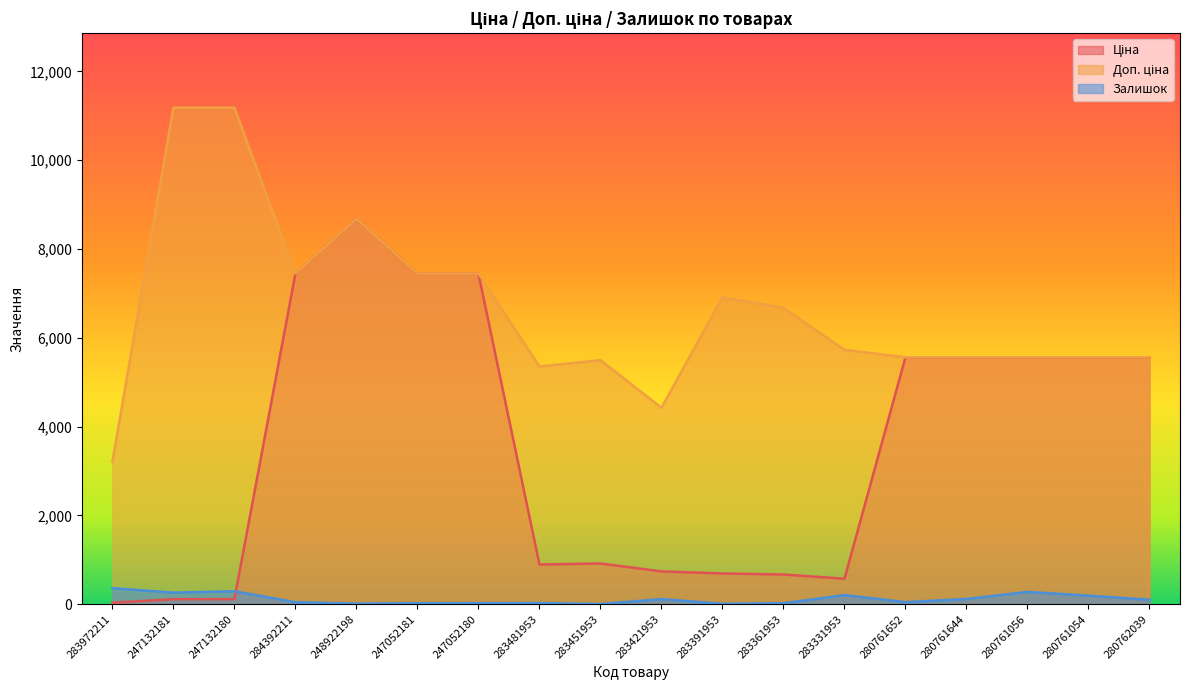

List the series in order of their overall mean, lowest first.

Залишок, Ціна, Доп. ціна